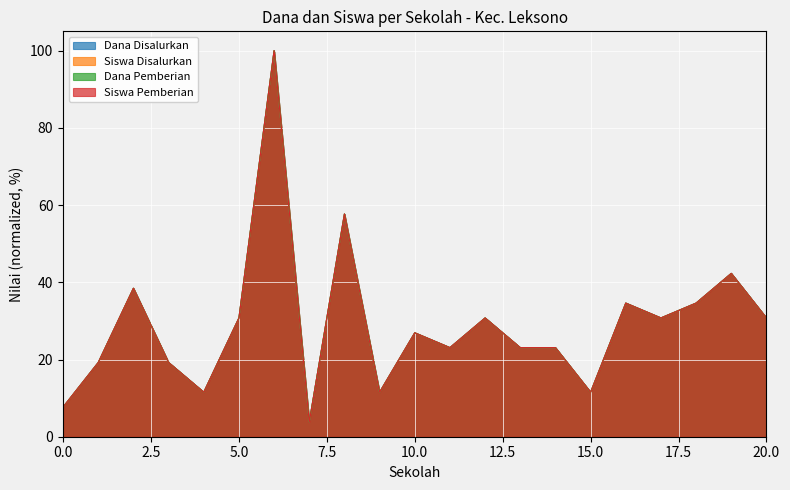

How many interior local valleys does the Dana Disalurkan series have?

6